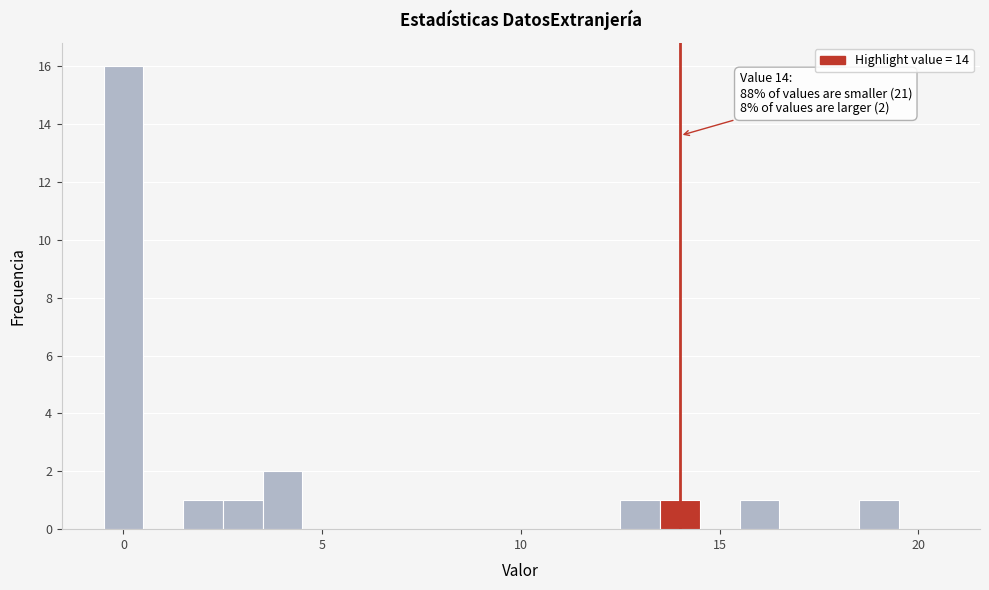

Around what value on the x-axis is the tallest bar? Give the approximate position of its centre, as read against the axis.

0.0